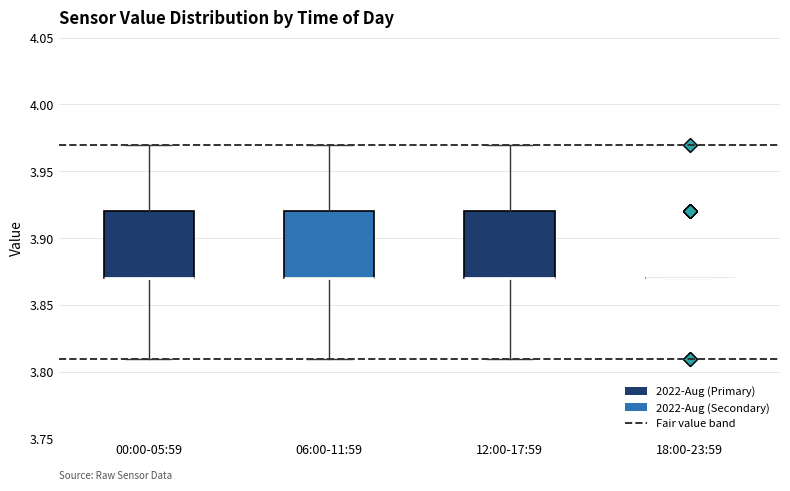

Reading left to right, read every box against the y-axis: the position of its median line, the range the box covers, and the ends of its whiskers. The values are not printed on the chart, so give them approximately, as read against the axis.

00:00-05:59: median 3.87 (drawn on the box's lower edge), box 3.87 to 3.92, whiskers 3.81 to 3.97
06:00-11:59: median 3.87 (drawn on the box's lower edge), box 3.87 to 3.92, whiskers 3.81 to 3.97
12:00-17:59: median 3.87 (drawn on the box's lower edge), box 3.87 to 3.92, whiskers 3.81 to 3.97
18:00-23:59: box collapsed to a line at 3.87, whiskers 3.87 to 3.87